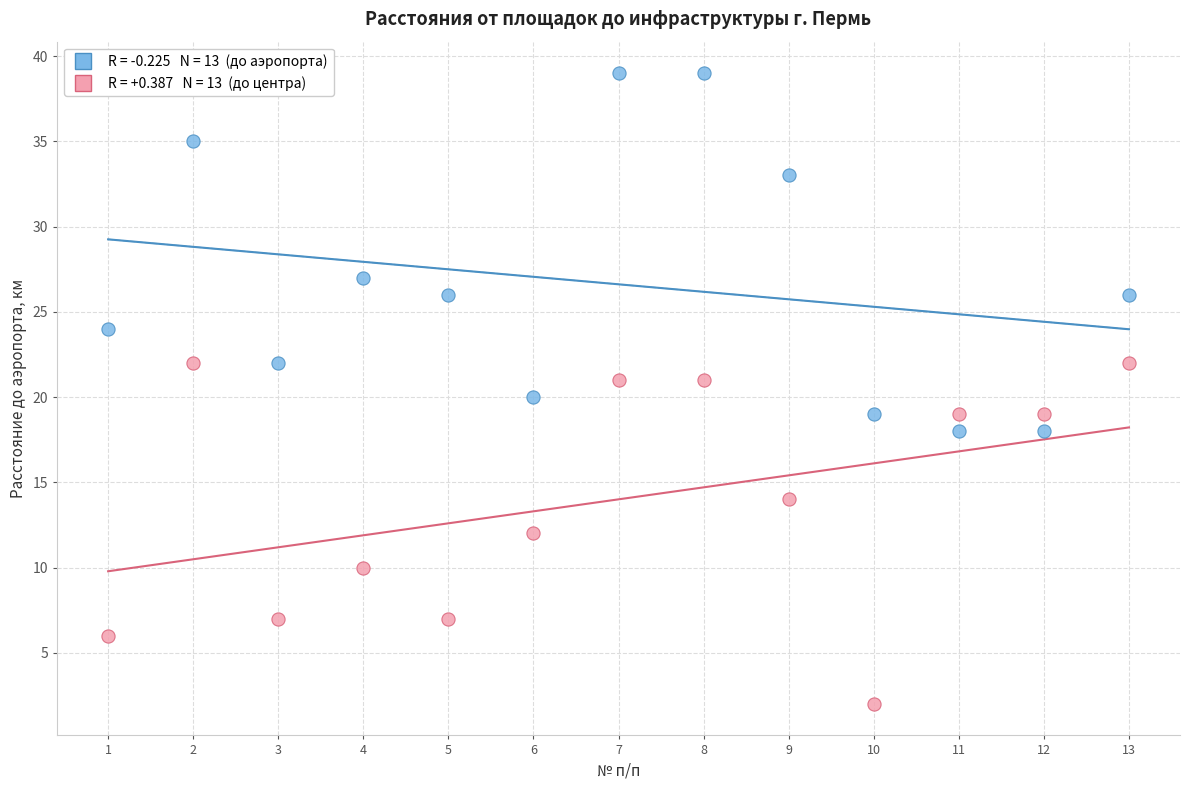

Across all data points, what is the range of Y values (max minus min)?

37